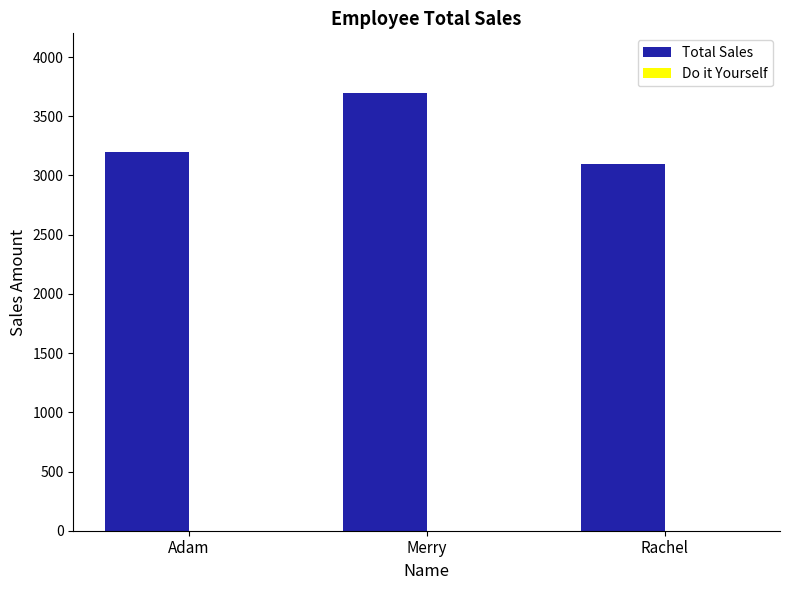

What is the ratio of the value at Rachel to the value at Merry?

0.8